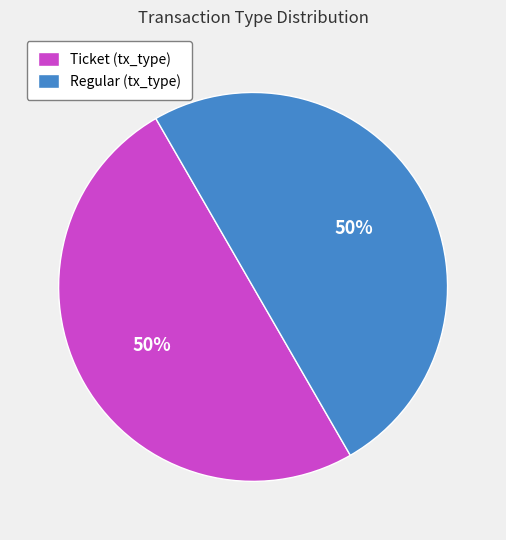

What is the ratio of the value at Regular (tx_type) to the value at Ticket (tx_type)?

1.0